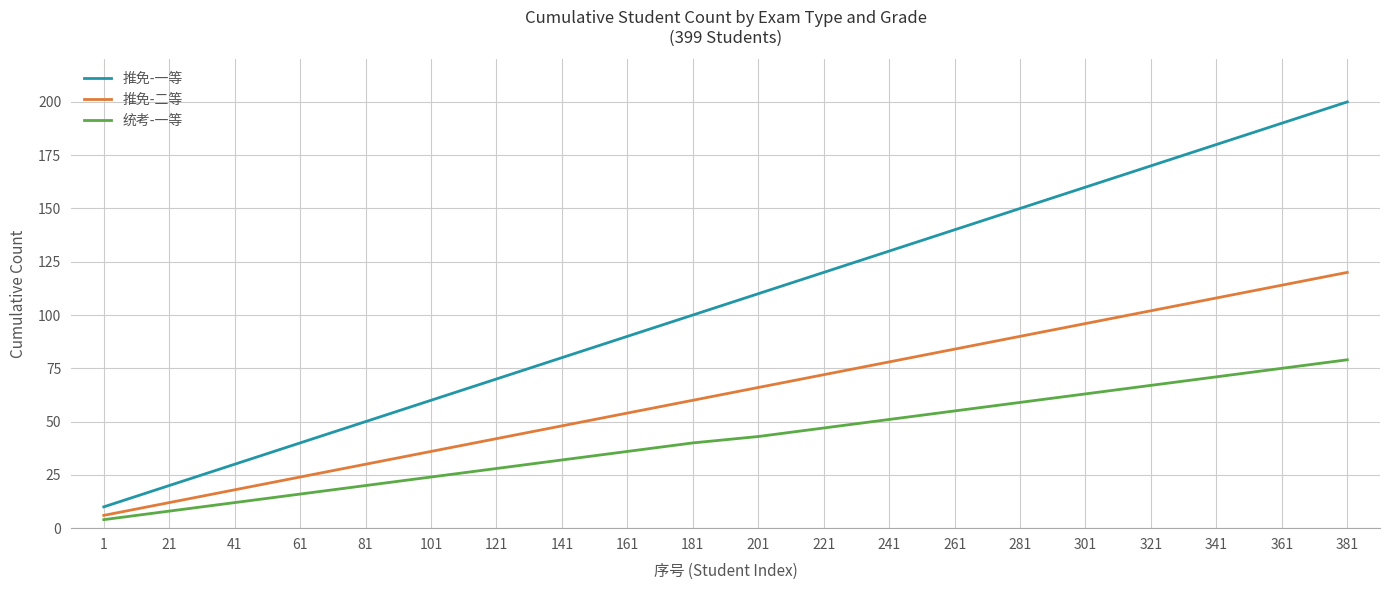

How many lines are shown in the chart?

3